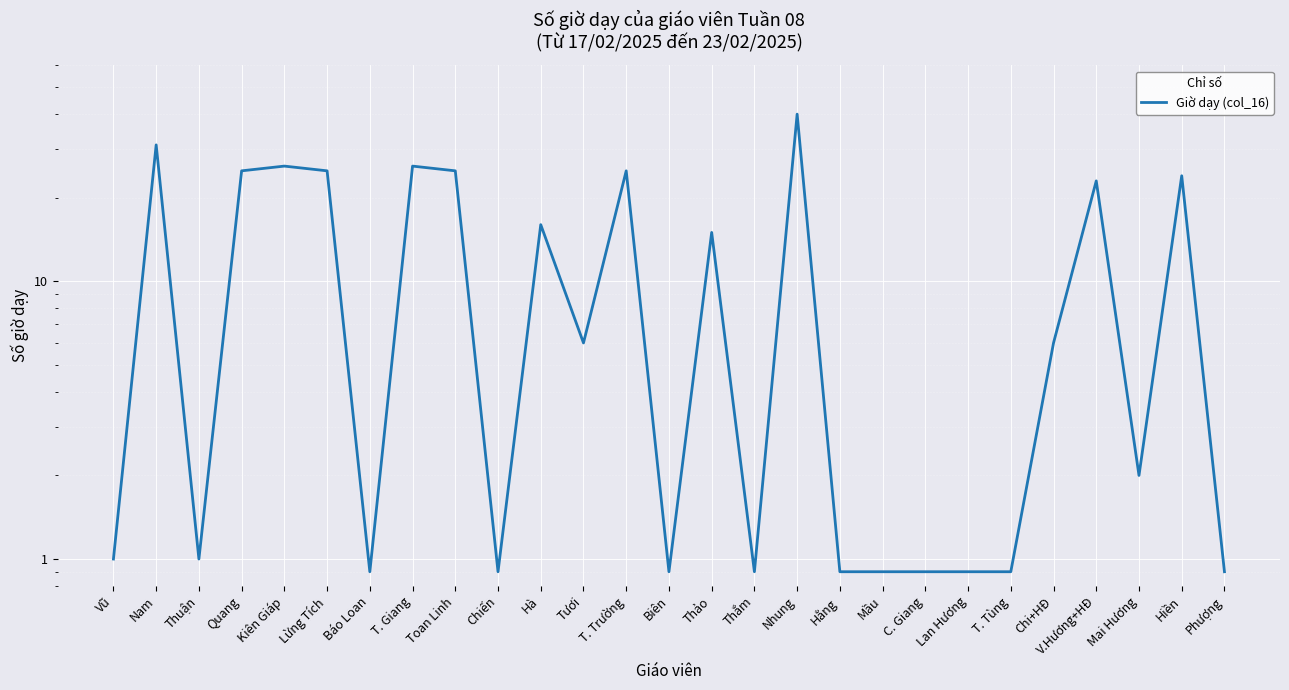

What is the label of the 5th point from the right?

Chi+HĐ